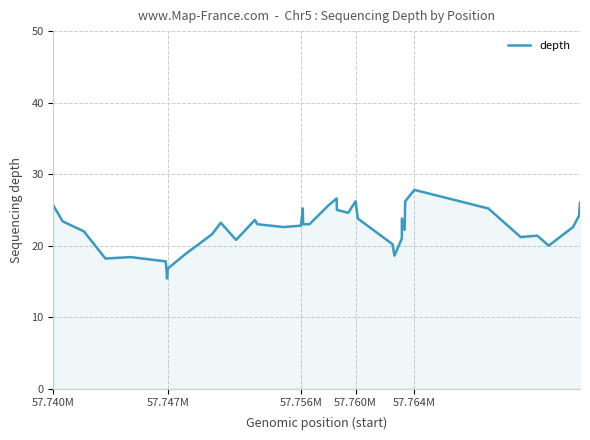

What is the difference between the maximum and minimum values?

12.4